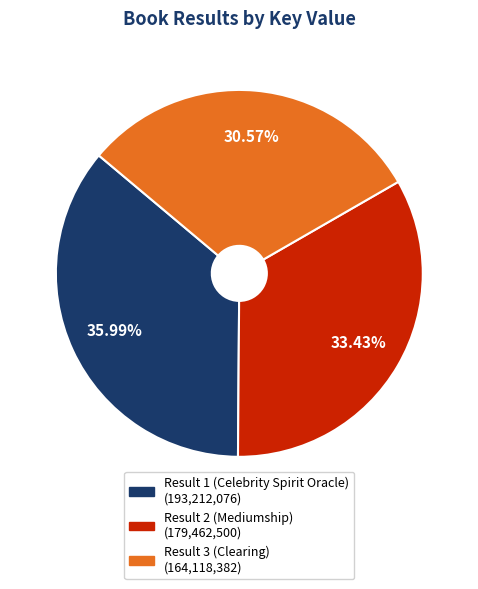

Does Result 2 (Mediumship) account for over 50% of the chart?

No